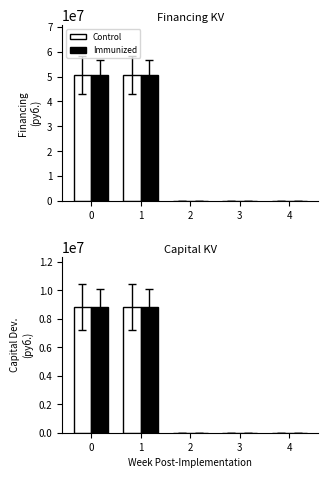

Count the Control values in the range 0 to 8833784.

5